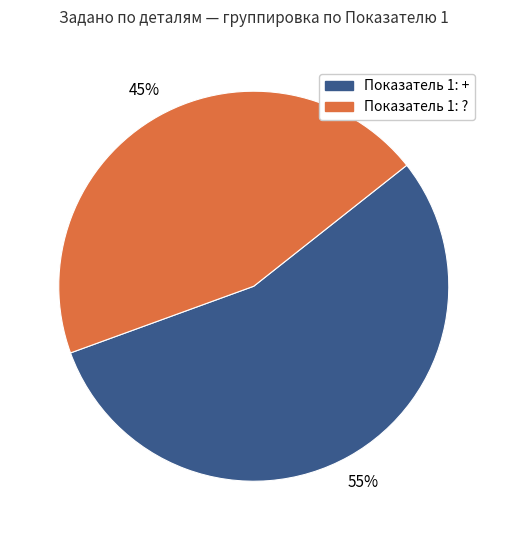

To the nearest percent, what is the average slice percentage?

50%